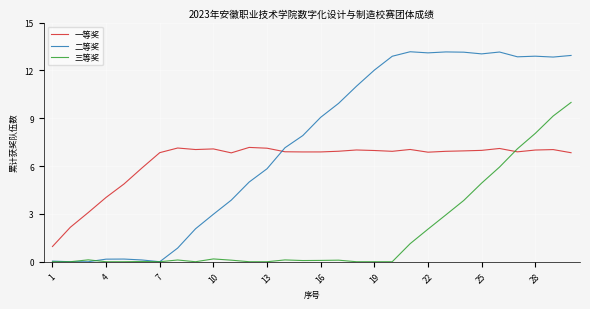

Which series has the largest total across all categories?

二等奖